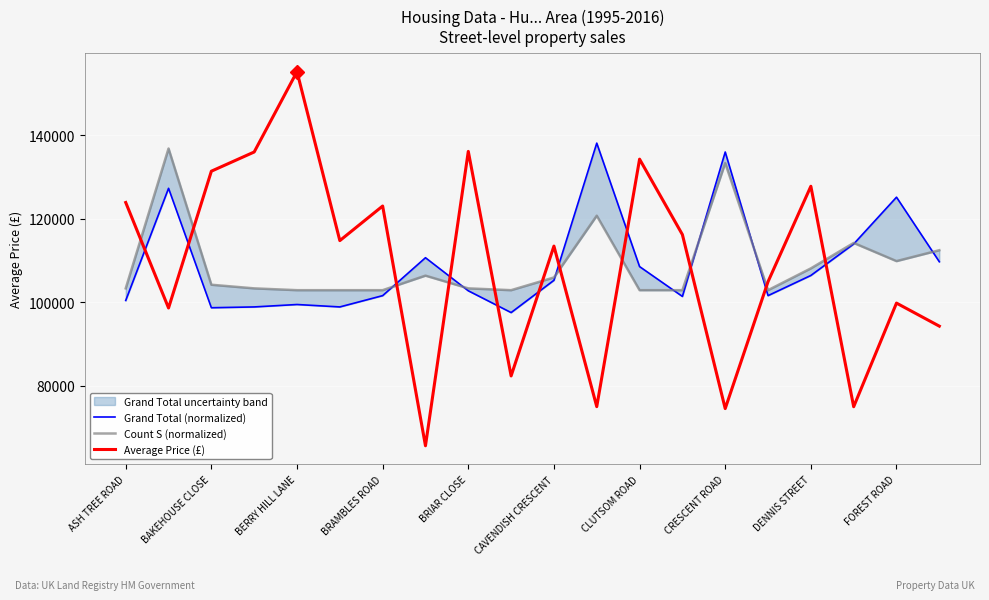

Is it true that Average Price (£) equals 136111.7 at BRIAR CLOSE?

True